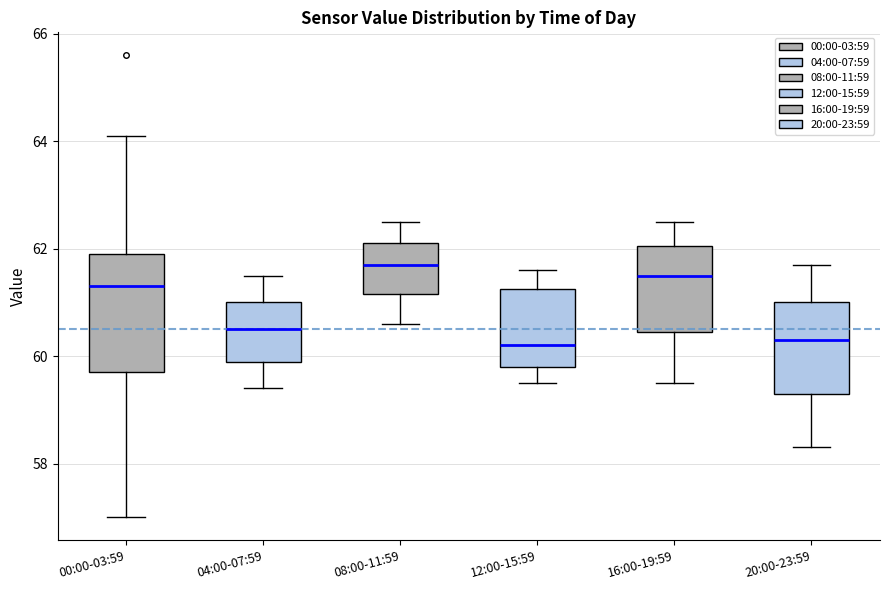

Reading left to right, transcribe this box plot: for each box, give where its median line is, the range the box spans, and where its two whiskers end, as read against the y-axis. The values are not printed on the chart, so give them approximately, as read against the axis.

00:00-03:59: median 61.4, box 59.8 to 62.0, whiskers 57.0 to 64.2
04:00-07:59: median 60.6, box 60.0 to 61.0, whiskers 59.4 to 61.6
08:00-11:59: median 61.8, box 61.2 to 62.2, whiskers 60.6 to 62.6
12:00-15:59: median 60.2, box 59.8 to 61.2, whiskers 59.6 to 61.6
16:00-19:59: median 61.6, box 60.4 to 62.0, whiskers 59.6 to 62.6
20:00-23:59: median 60.4, box 59.4 to 61.0, whiskers 58.4 to 61.8